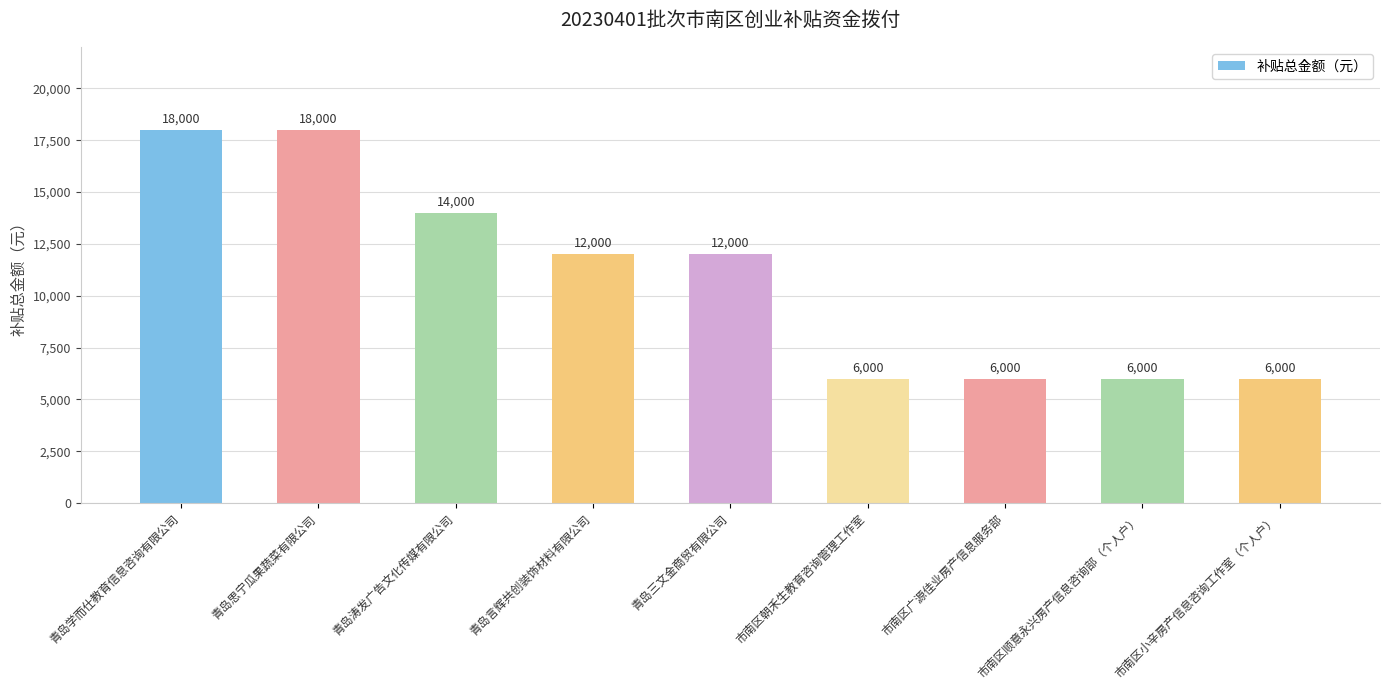

What is the sum of all values?

98000